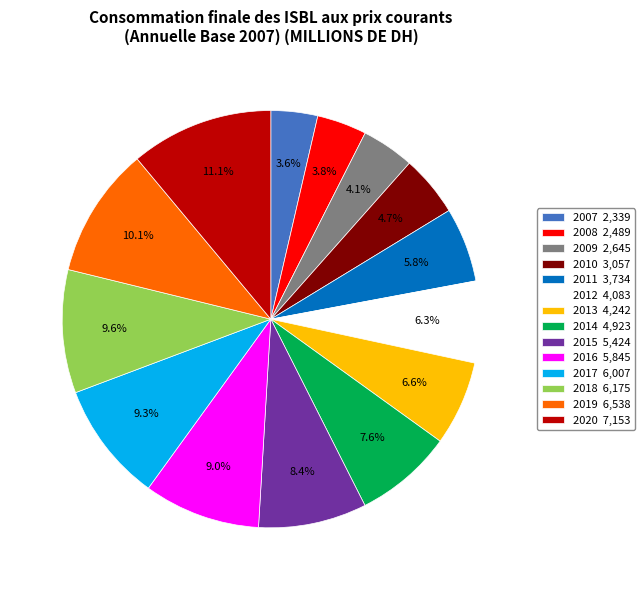

Does 2020 account for over 50% of the chart?

No